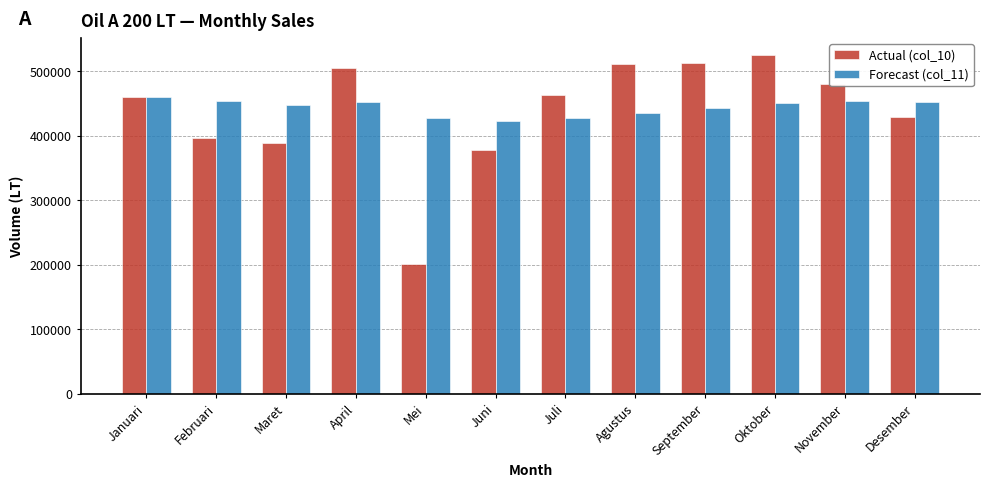

What is the average value of the Forecast (col_11) series?

444000.0